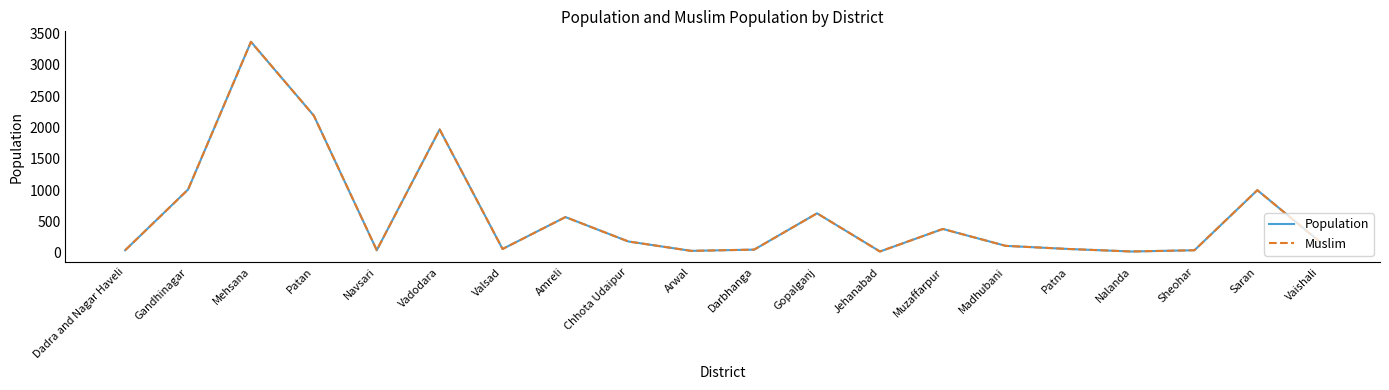

Does the chart have visible grid lines?

No